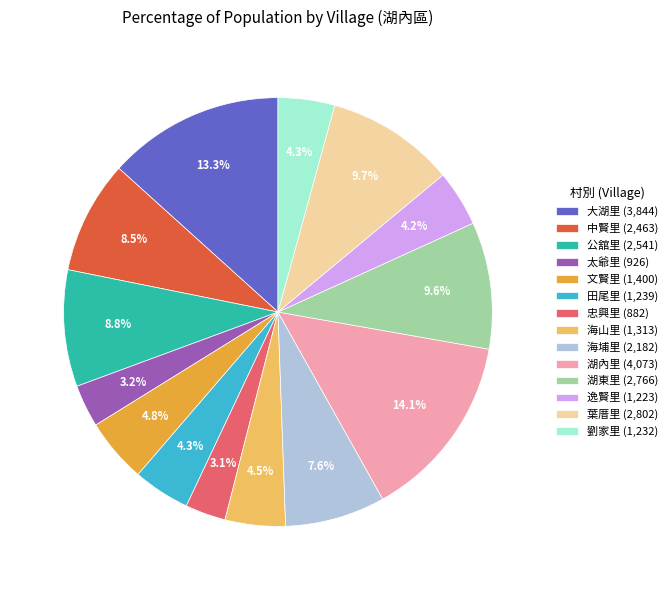

To the nearest percent, what percentage of the pie is 湖東里?

10%